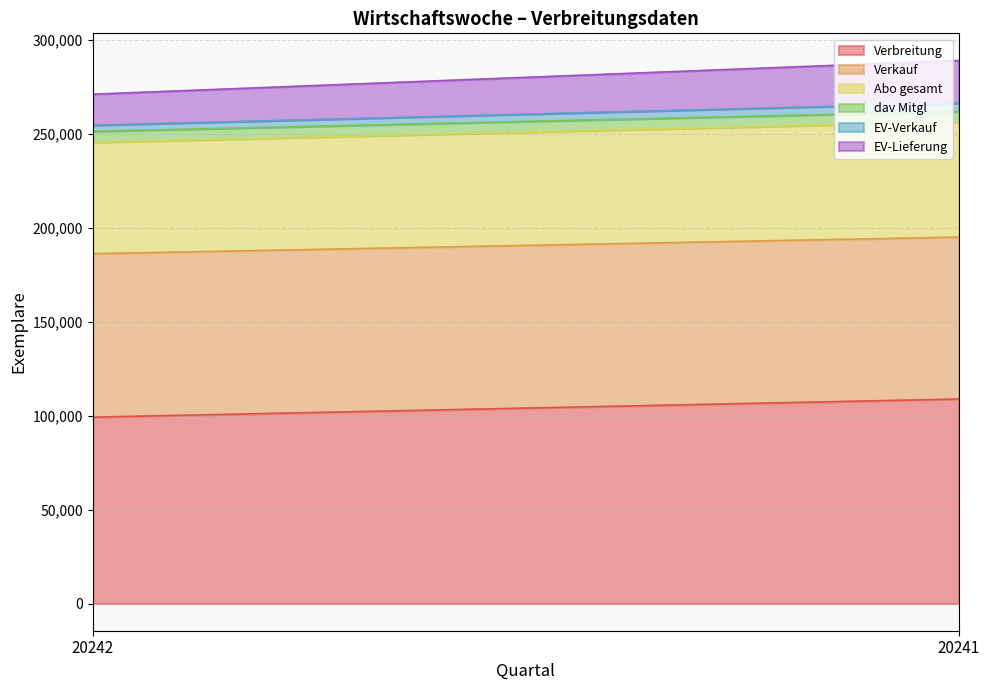

What is the spread (max minus min) of values at 20242?

95984